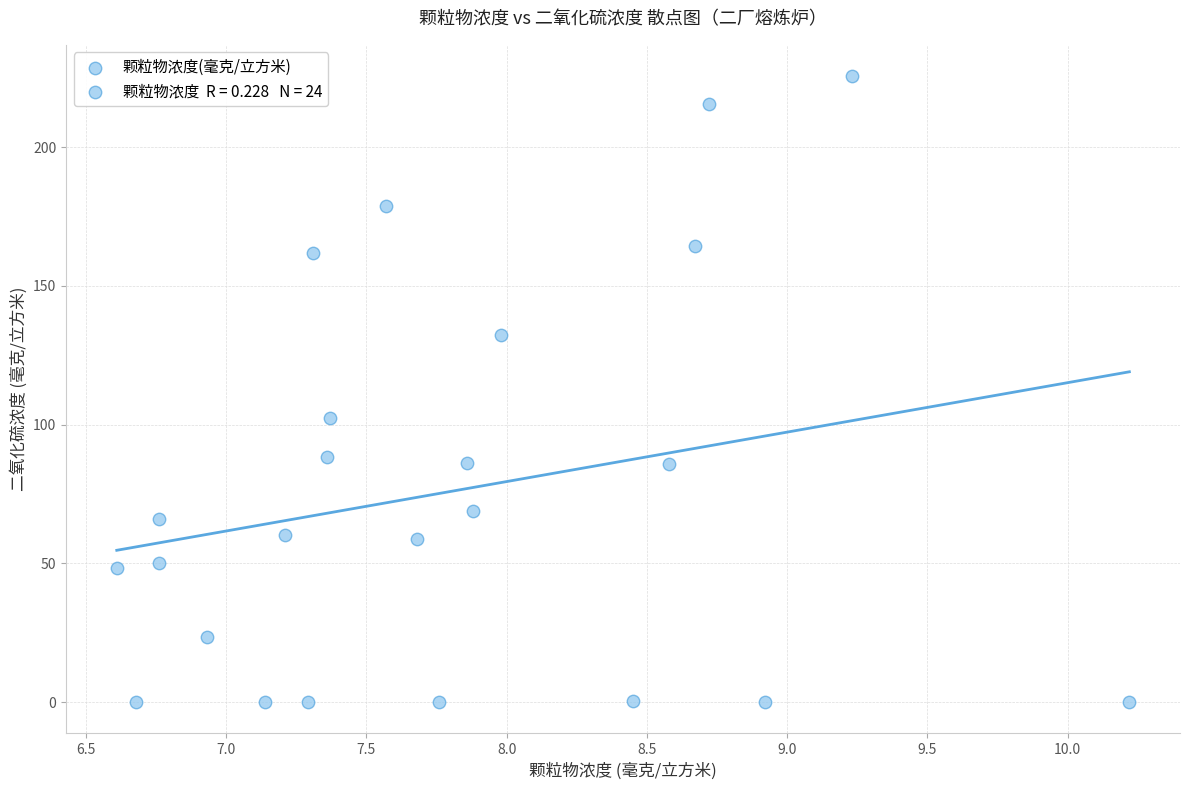

What Y value in the scatter plot is closest to 112?

102.5